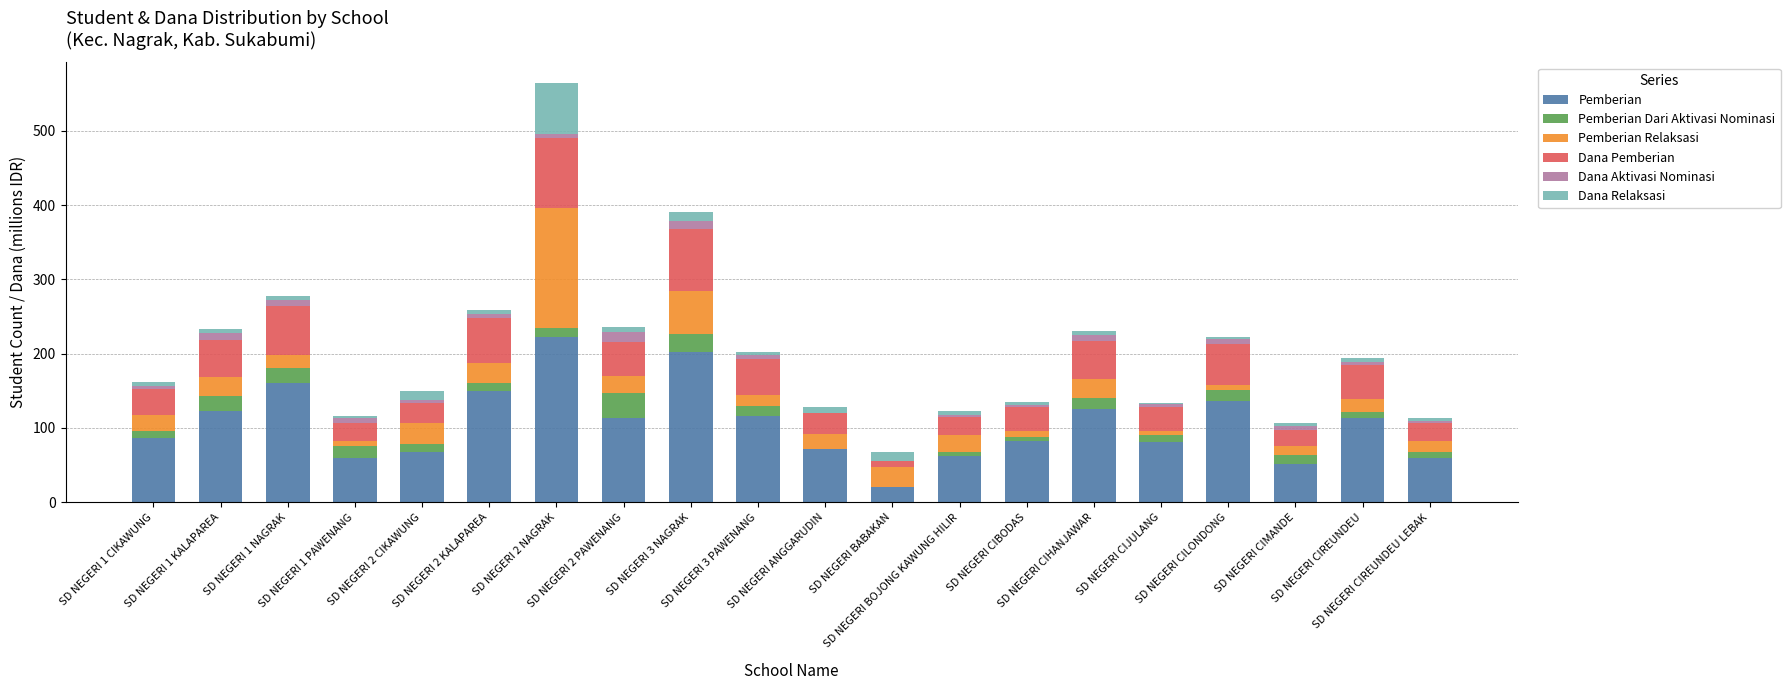

Where is Dana Relaksasi nearest to the value 35?

SD NEGERI 3 NAGRAK